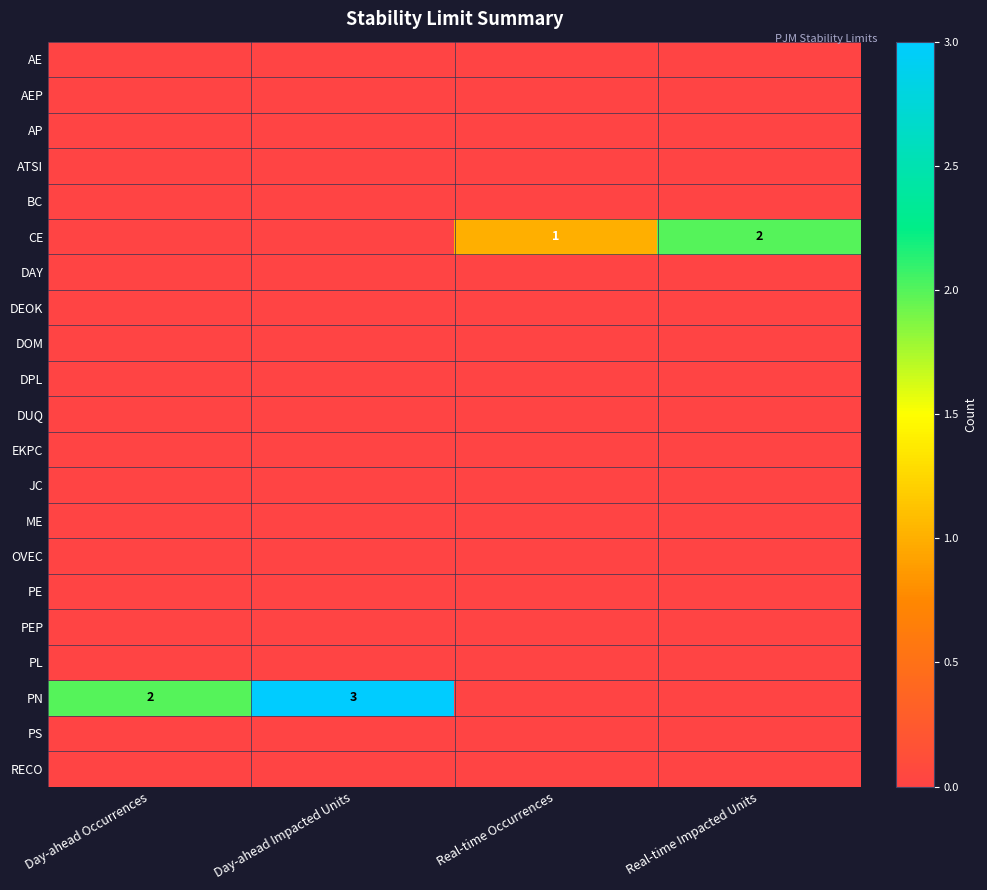

True or false: CE has a value of 3 at Real-time Impacted Units.

False